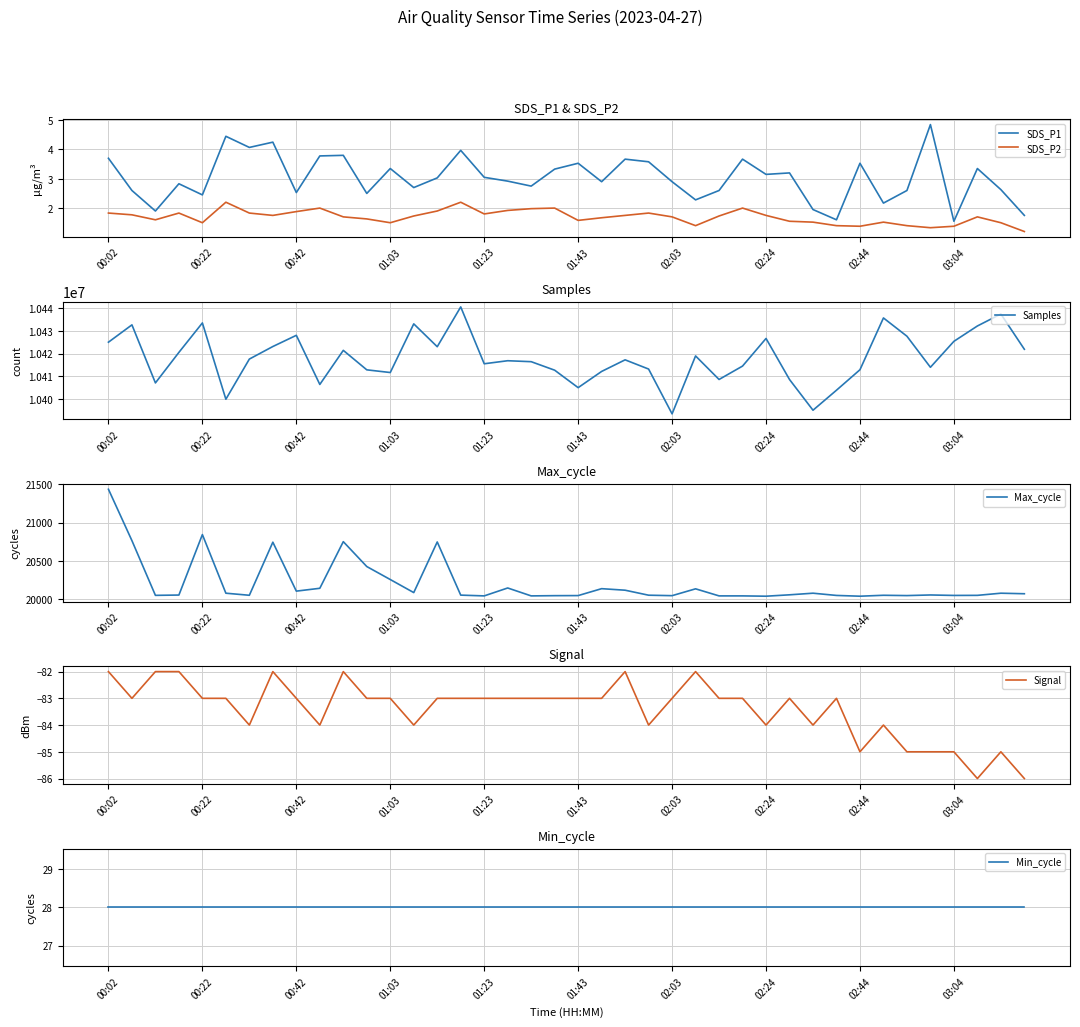

What is the label of the 1st point from the left?

00:02